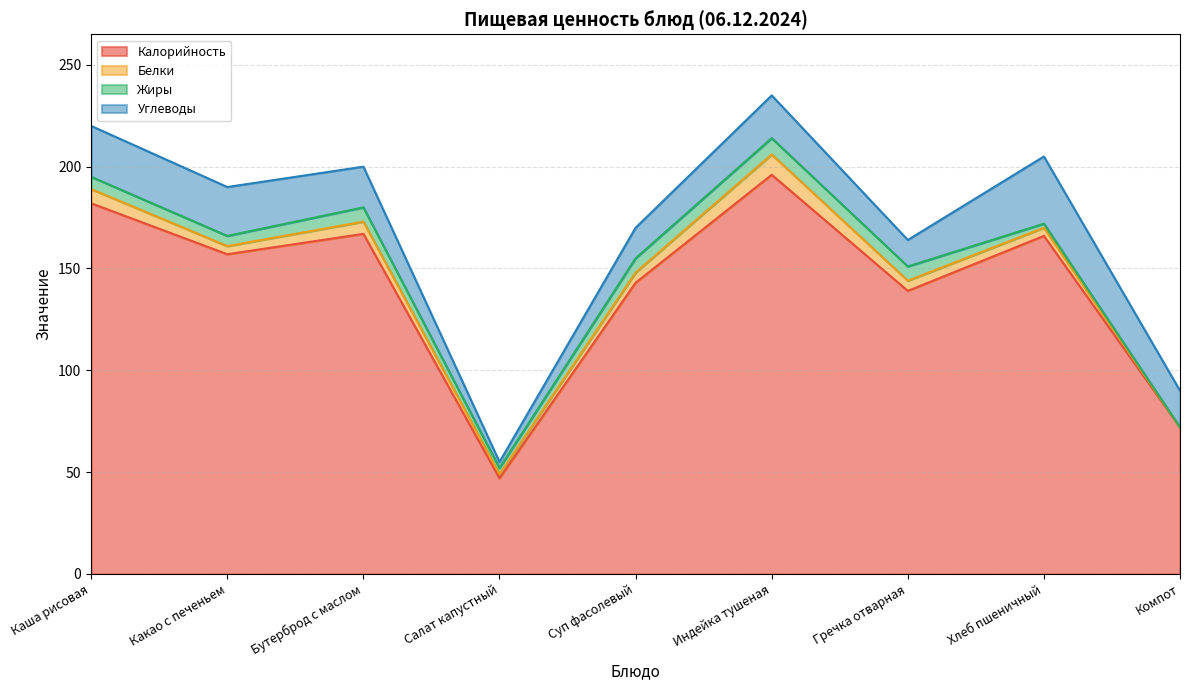

What are all the series names shown in the legend?

Калорийность, Белки, Жиры, Углеводы